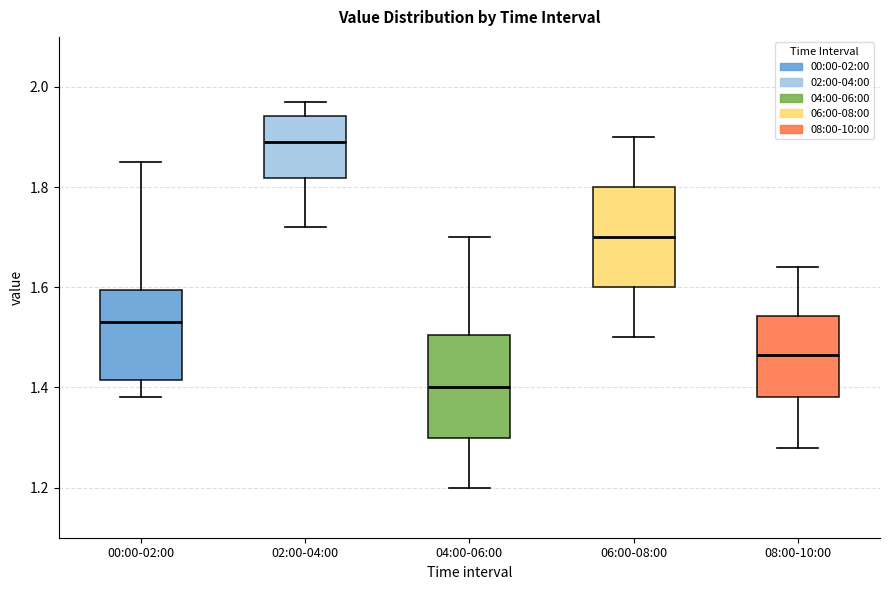

Reading left to right, read every box against the y-axis: the position of its median line, the range the box covers, and the ends of its whiskers. The values are not printed on the chart, so give them approximately, as read against the axis.

00:00-02:00: median 1.54, box 1.42 to 1.60, whiskers 1.38 to 1.86
02:00-04:00: median 1.90, box 1.82 to 1.94, whiskers 1.72 to 1.98
04:00-06:00: median 1.40, box 1.30 to 1.50, whiskers 1.20 to 1.70
06:00-08:00: median 1.70, box 1.60 to 1.80, whiskers 1.50 to 1.90
08:00-10:00: median 1.46, box 1.38 to 1.54, whiskers 1.28 to 1.64